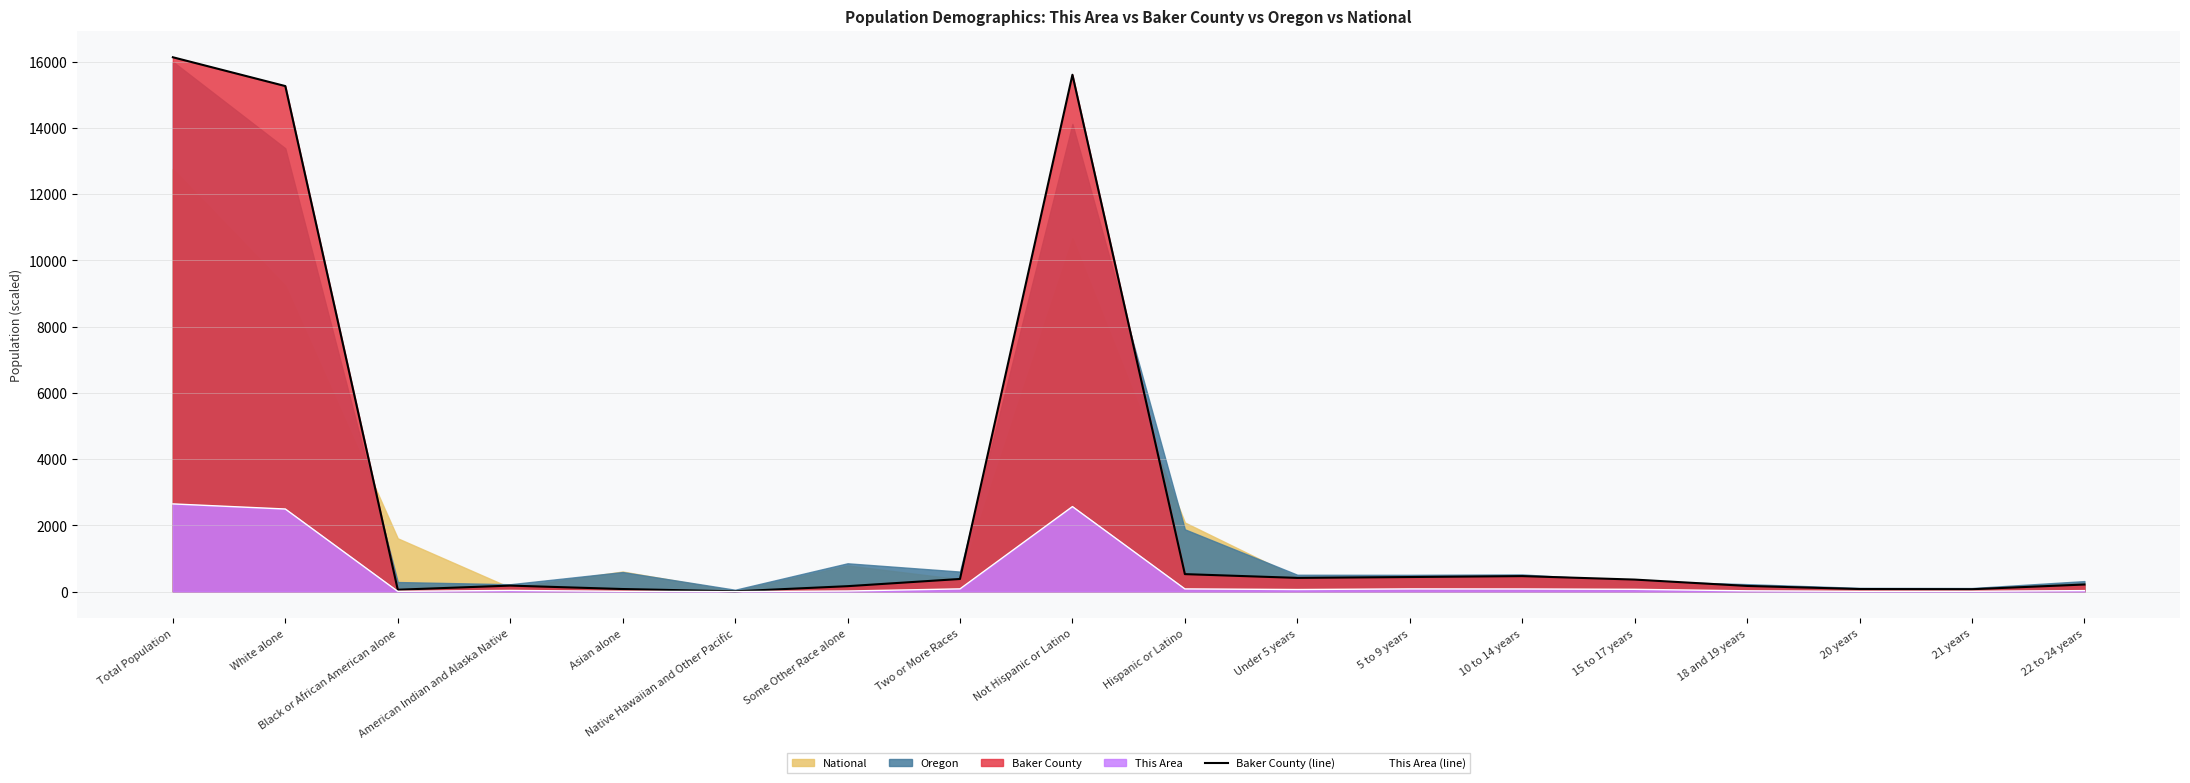

At which label does This Area (line) first exceed 63?

Total Population